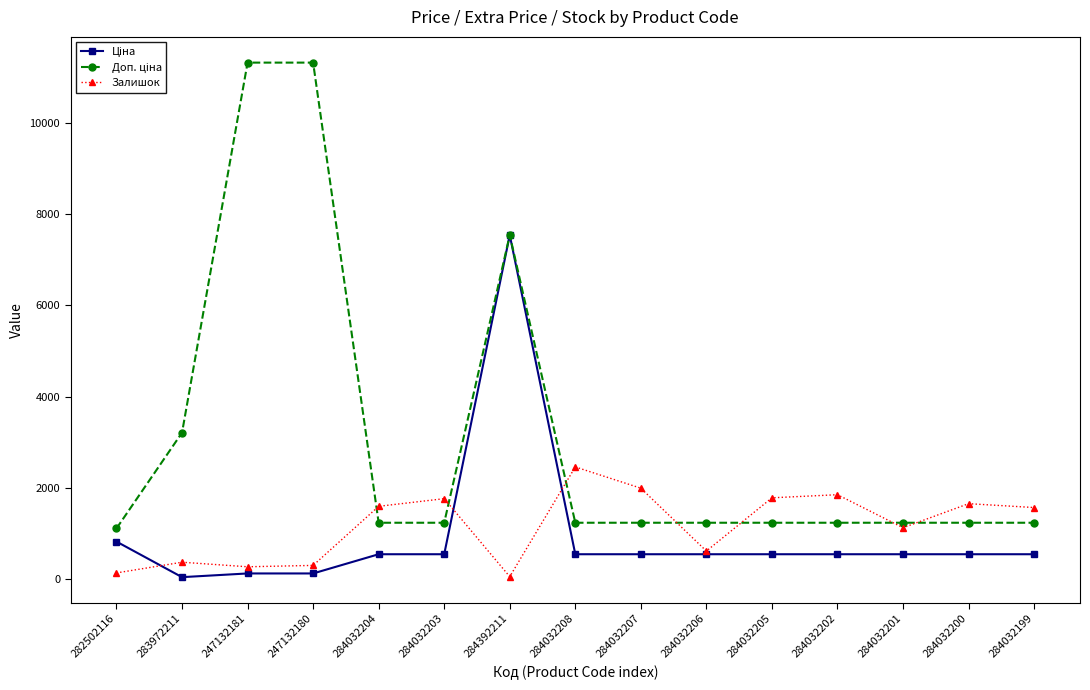

What is the spread (max minus min) of values at 284032206?

691.7